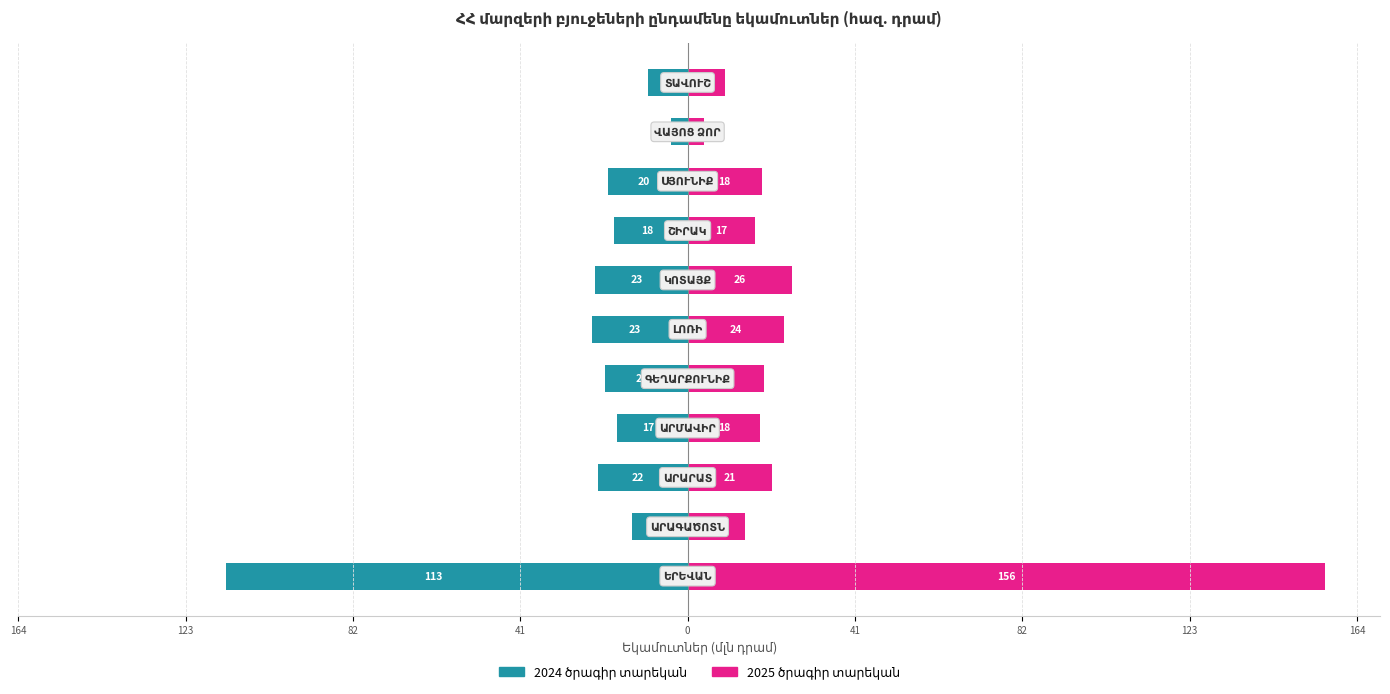

How many bars are there in total?

22